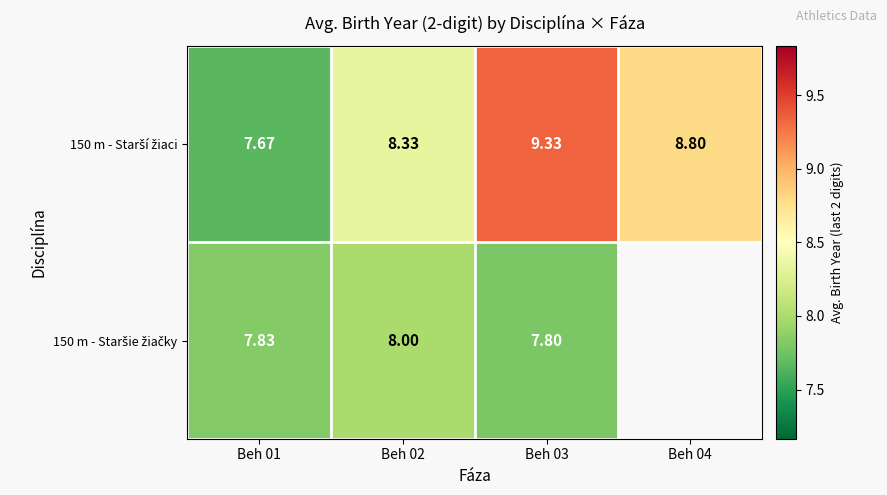

Which series has the widest spread of values?

150 m - Starší žiaci